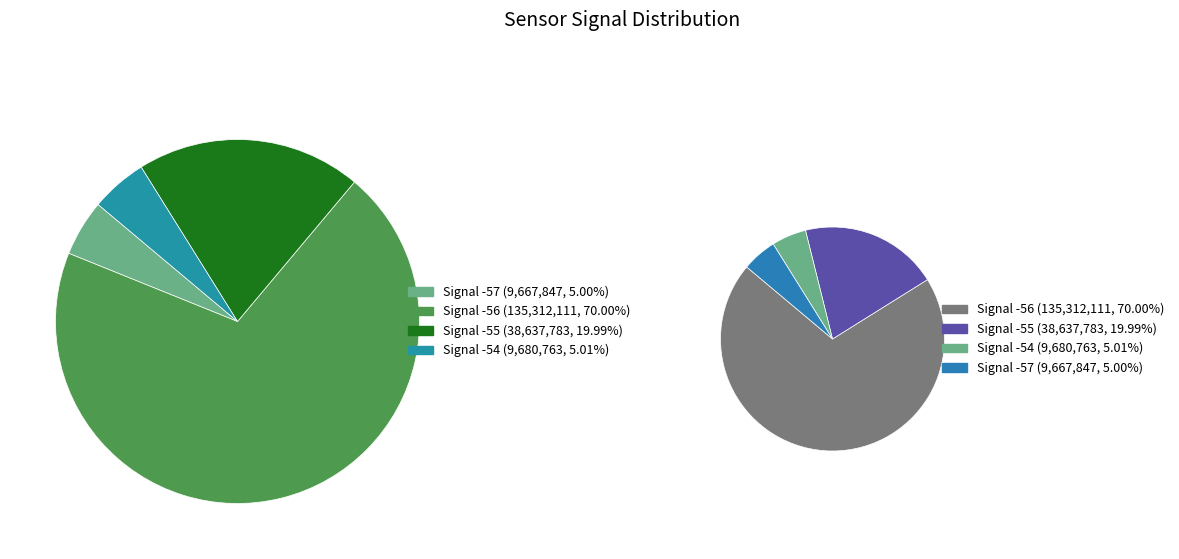

Is 17 the majority of the pie?

No